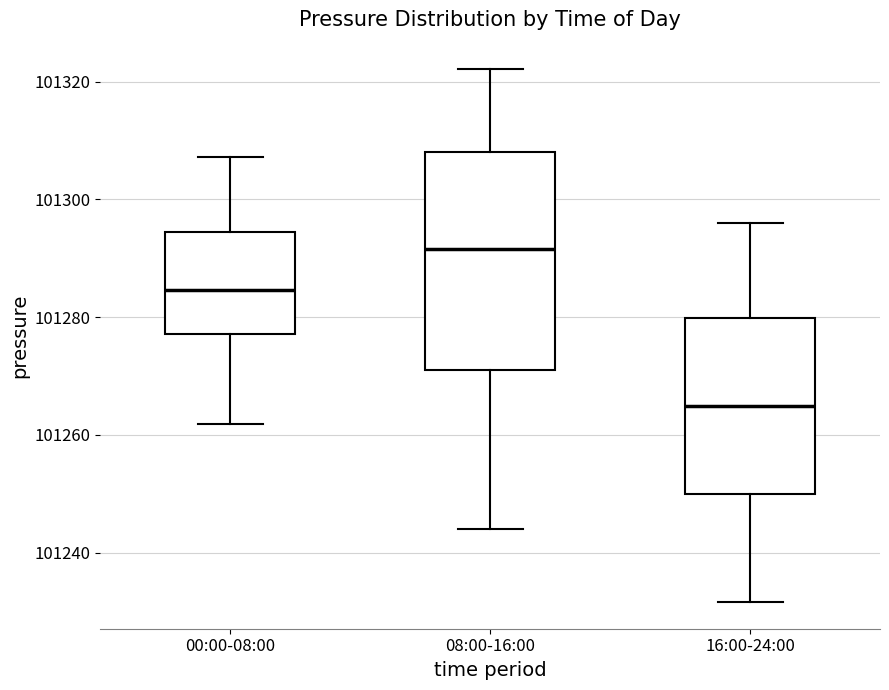

Reading left to right, read every box against the y-axis: the position of its median line, the range the box covers, and the ends of its whiskers. The values are not printed on the chart, so give them approximately, as read against the axis.

00:00-08:00: median 101284, box 101278 to 101294, whiskers 101262 to 101308
08:00-16:00: median 101292, box 101272 to 101308, whiskers 101244 to 101322
16:00-24:00: median 101264, box 101250 to 101280, whiskers 101232 to 101296